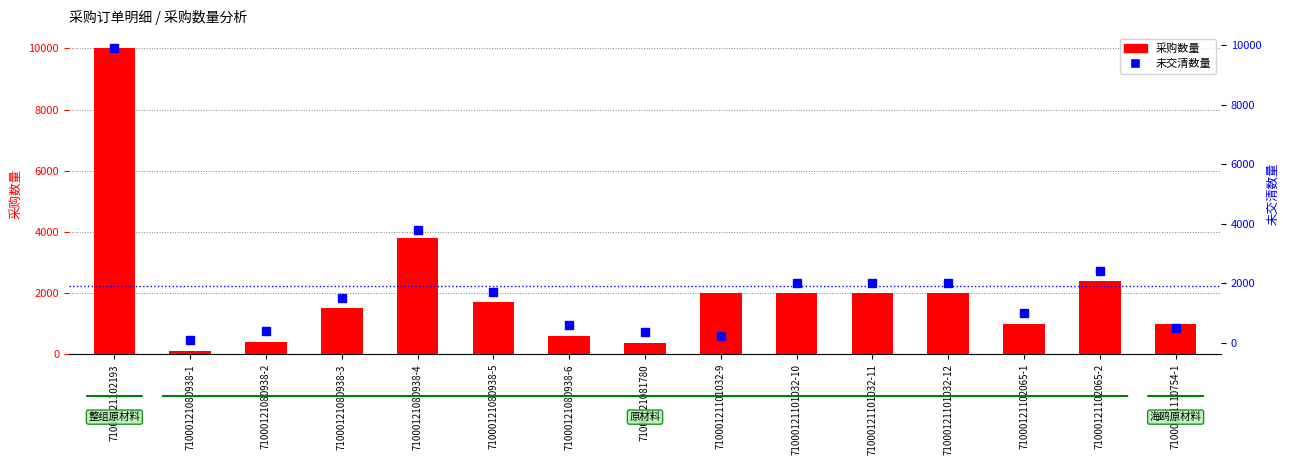

The 采购数量 series shows 2000 at 71000121101032-9. True or false?

True